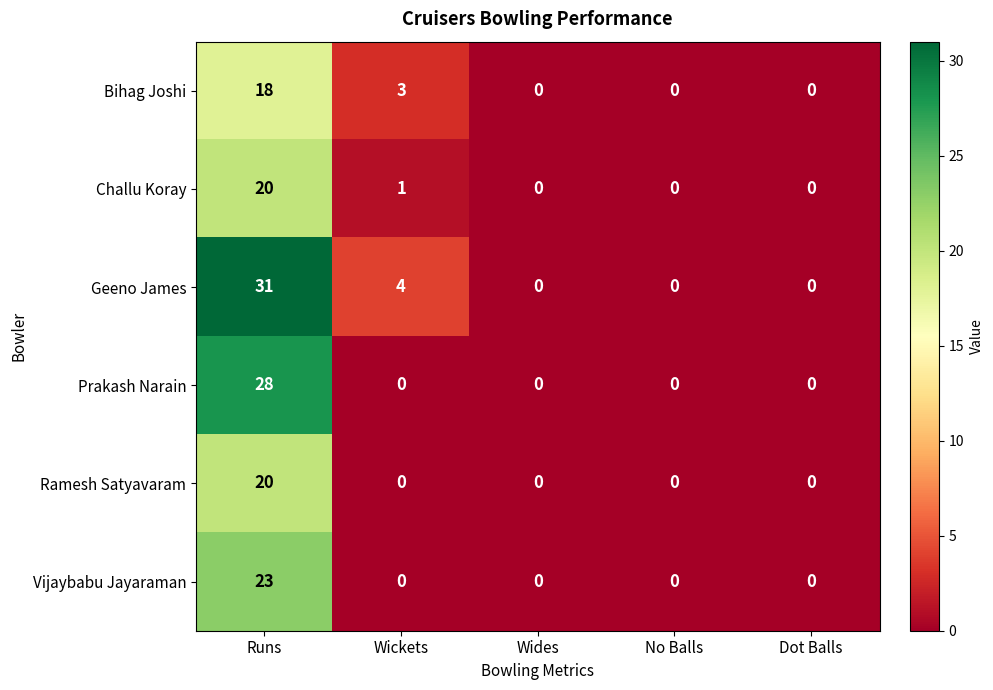

Is it true that Bihag Joshi equals 0 at No Balls?

True